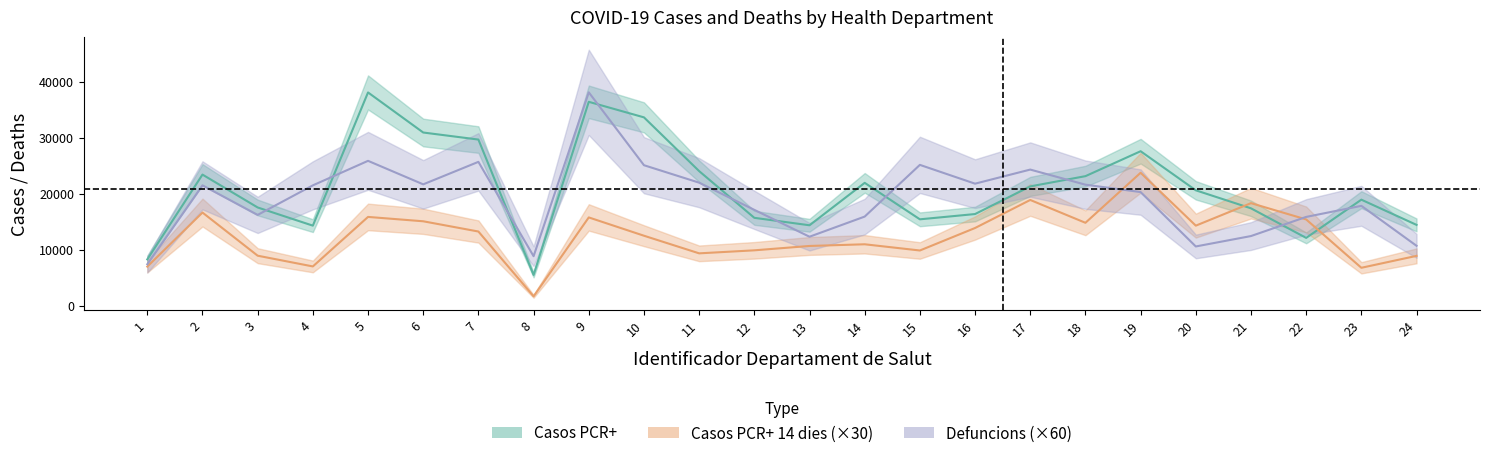

At how many categories does at least one series exceed 3088?

24